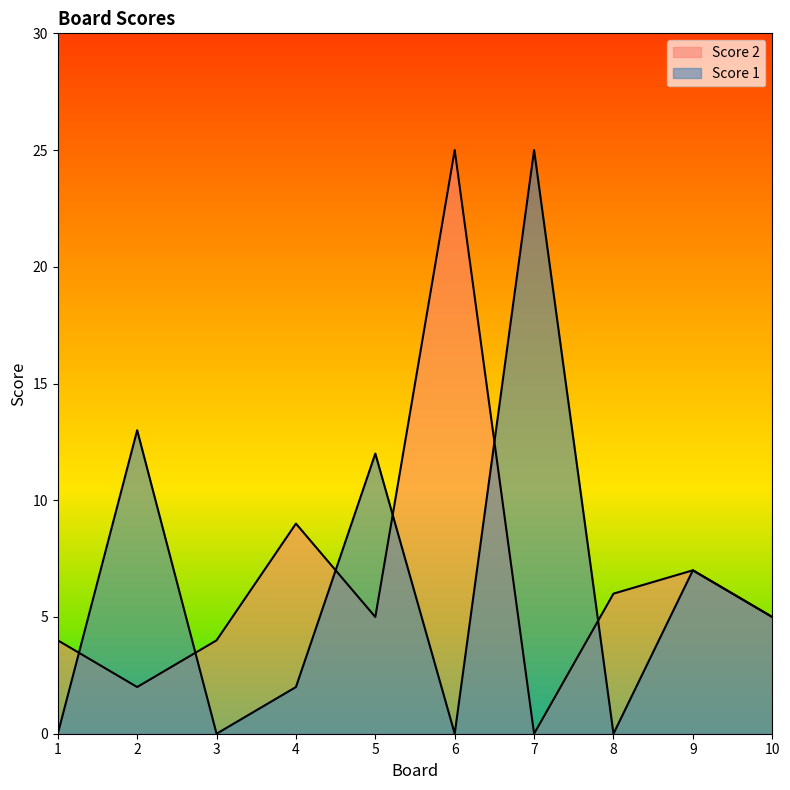

Does the chart have visible grid lines?

No